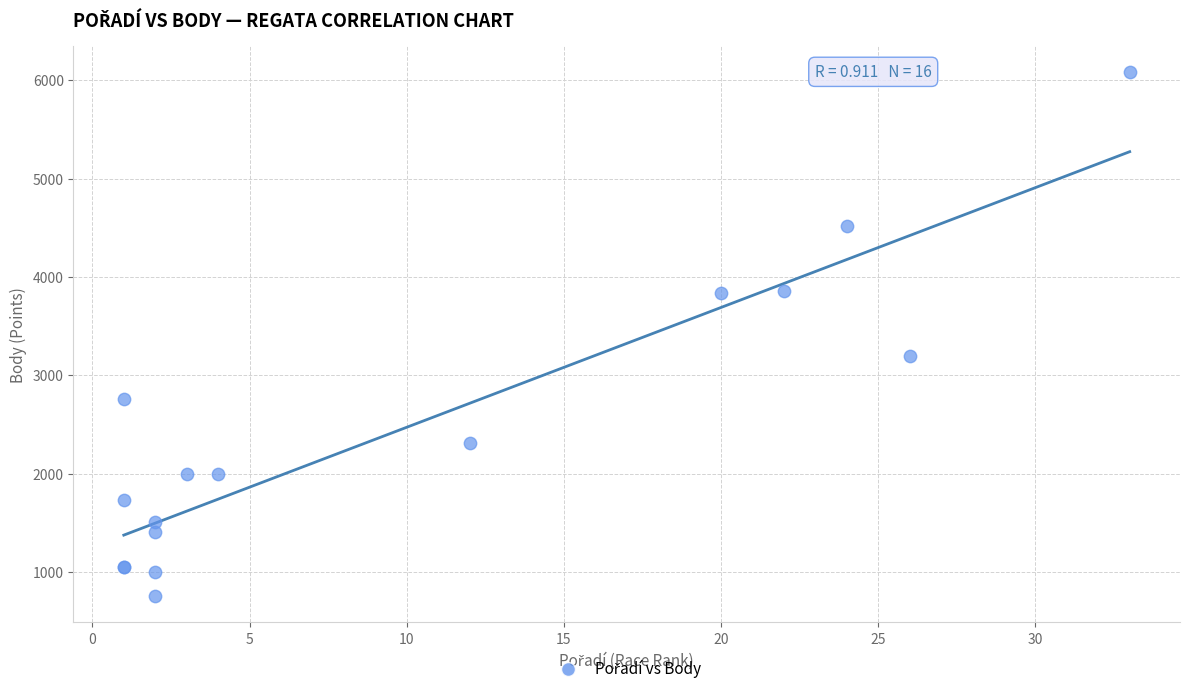

What Y value in the scatter plot is closest to 3417?

3198